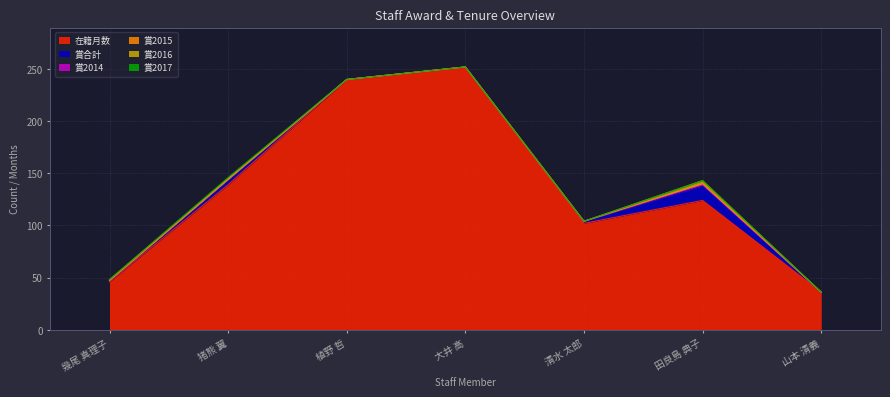

The value of 賞2014 at 田良島 典子 is 1. True or false?

False